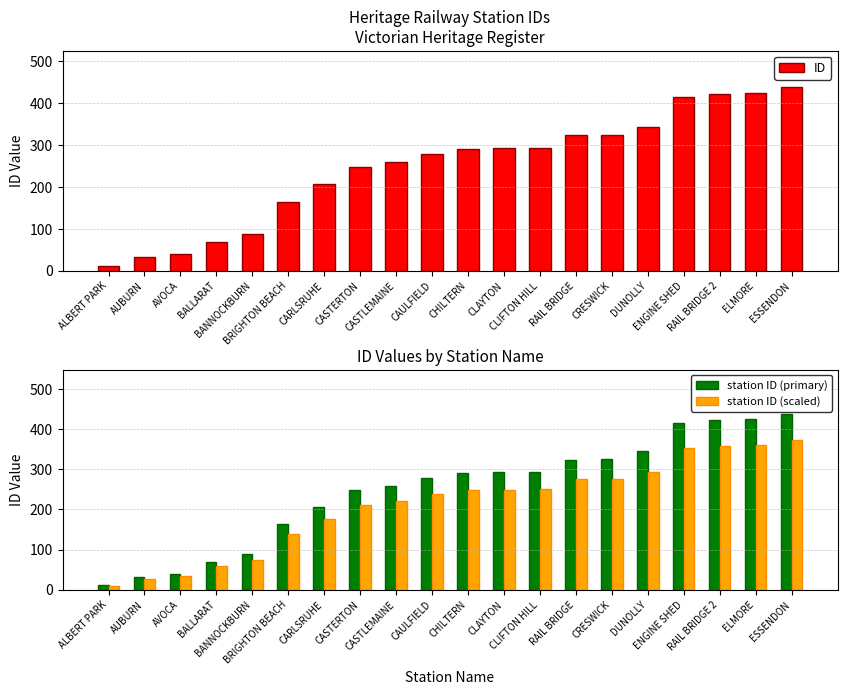

At which label does station ID (primary) first exceed 291?

CLAYTON